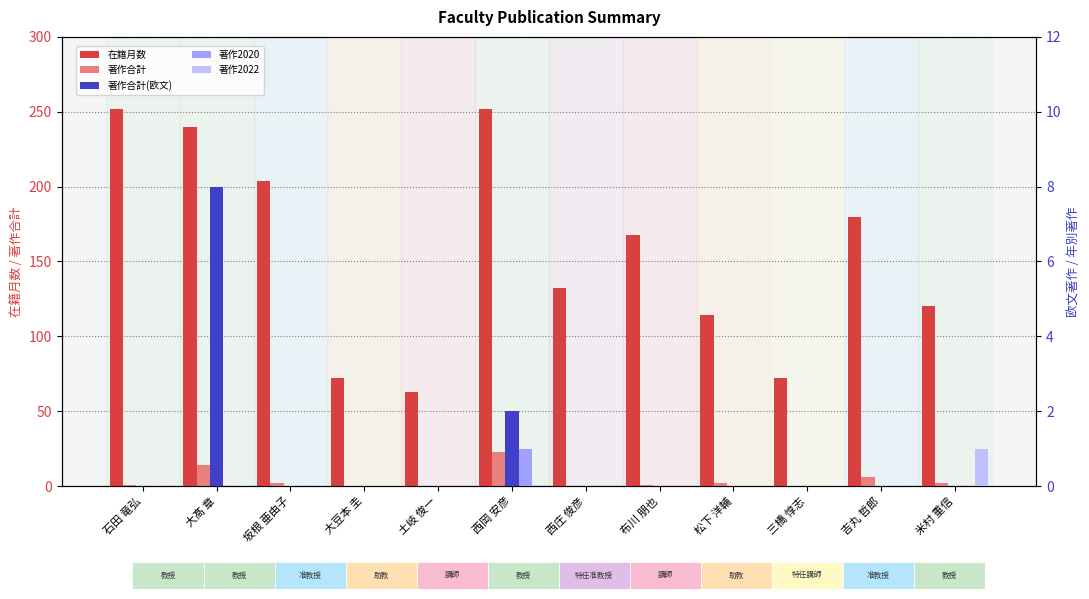

Which has a higher value, 石田 竜弘 or 松下 洋輔?

石田 竜弘